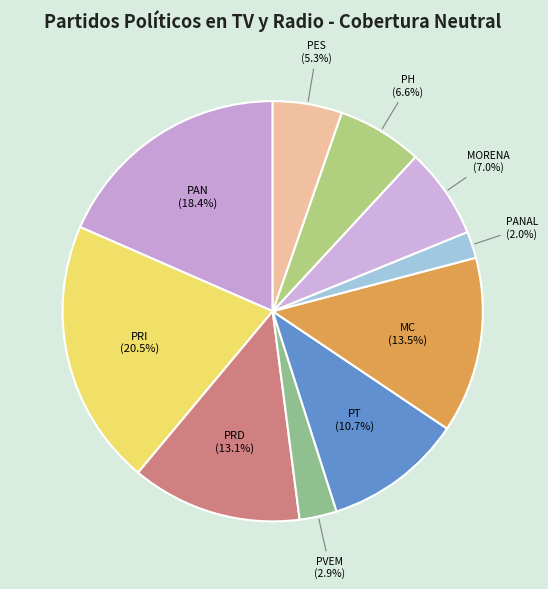

What is the total percentage of PVEM and PRI?

23.4%